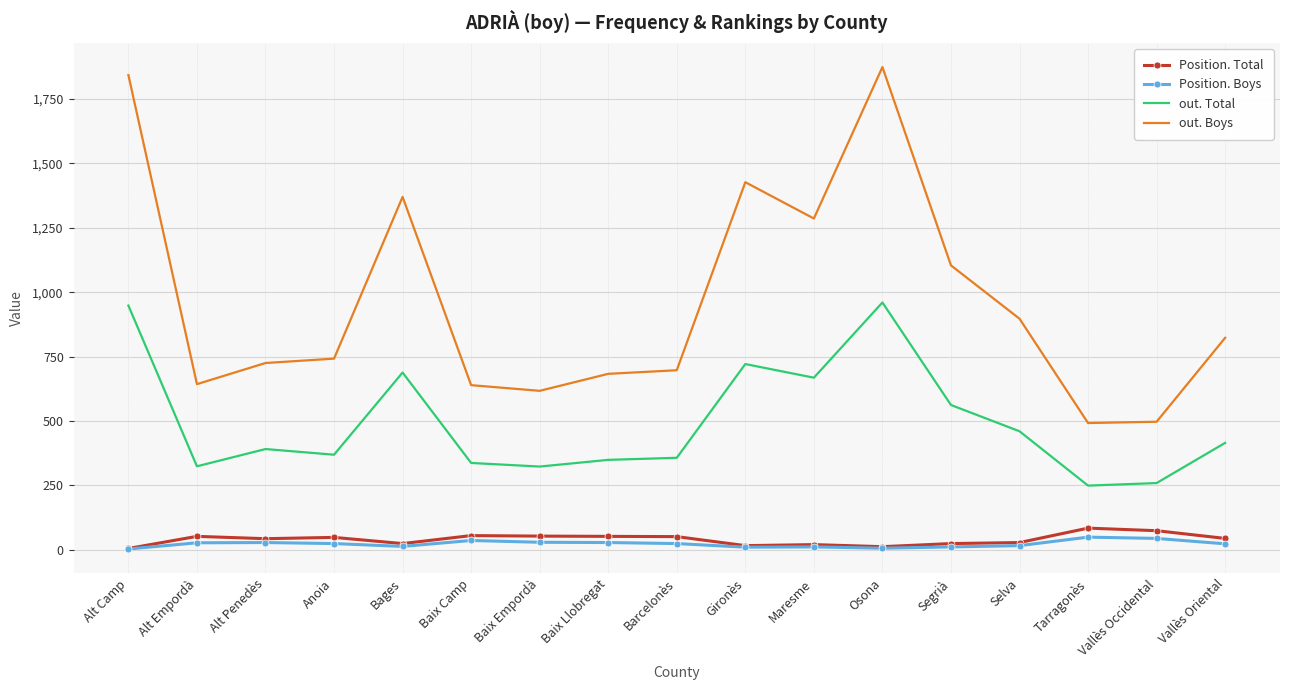

What position from the left is Selva?

14